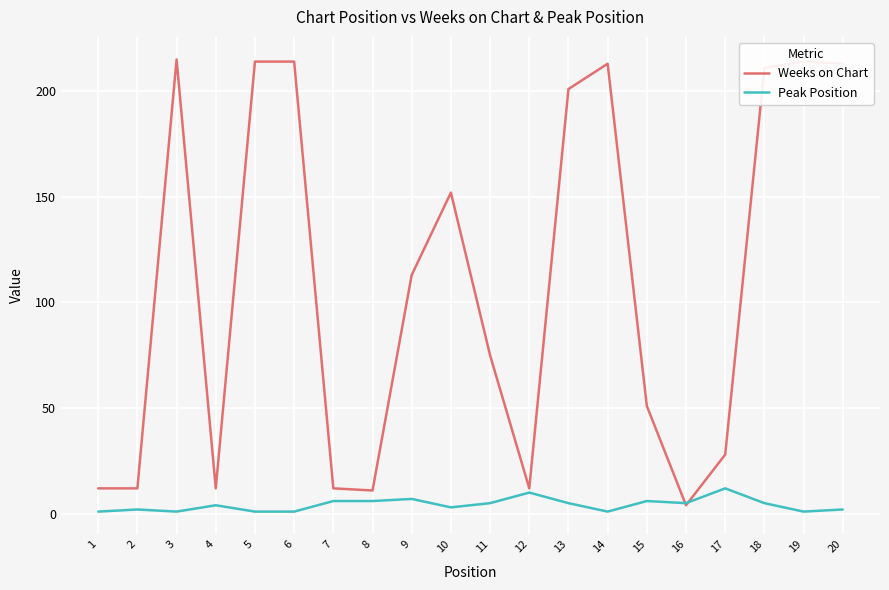

Is it true that Weeks on Chart equals 3 at 2?

False